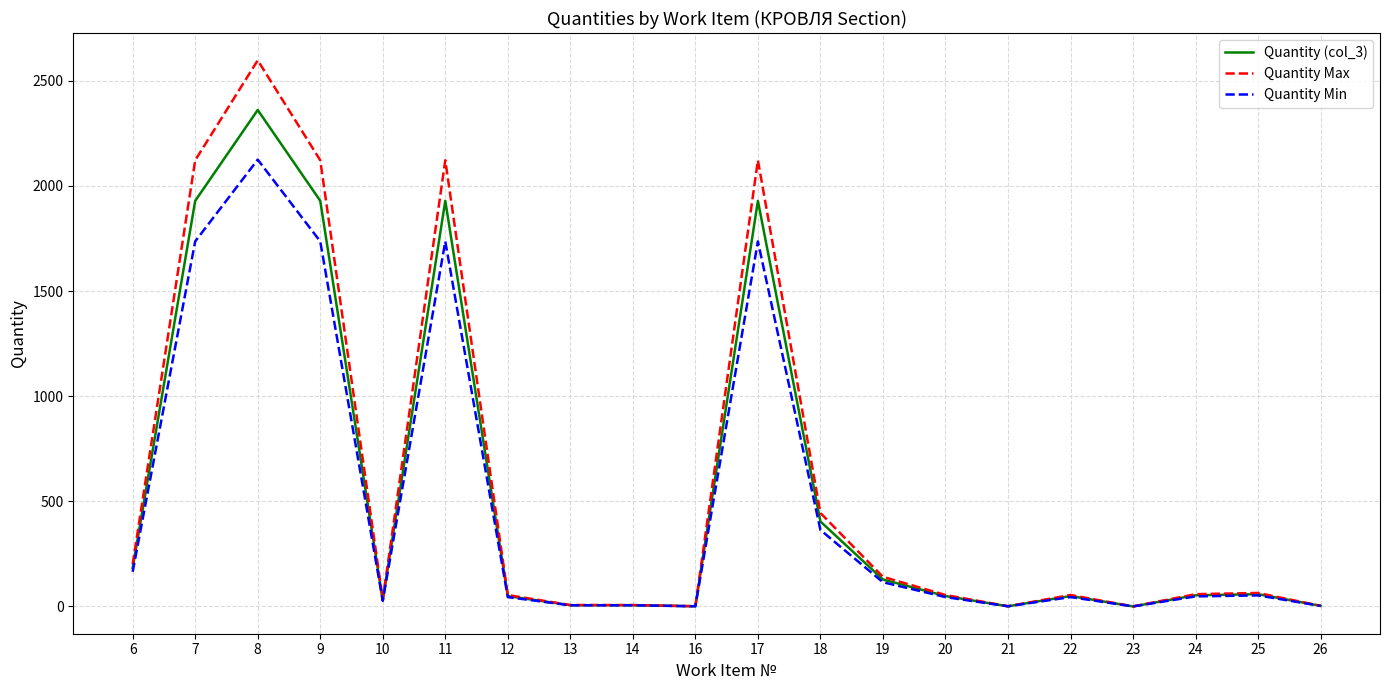

At how many categories does at least one series exceed 2414?

1